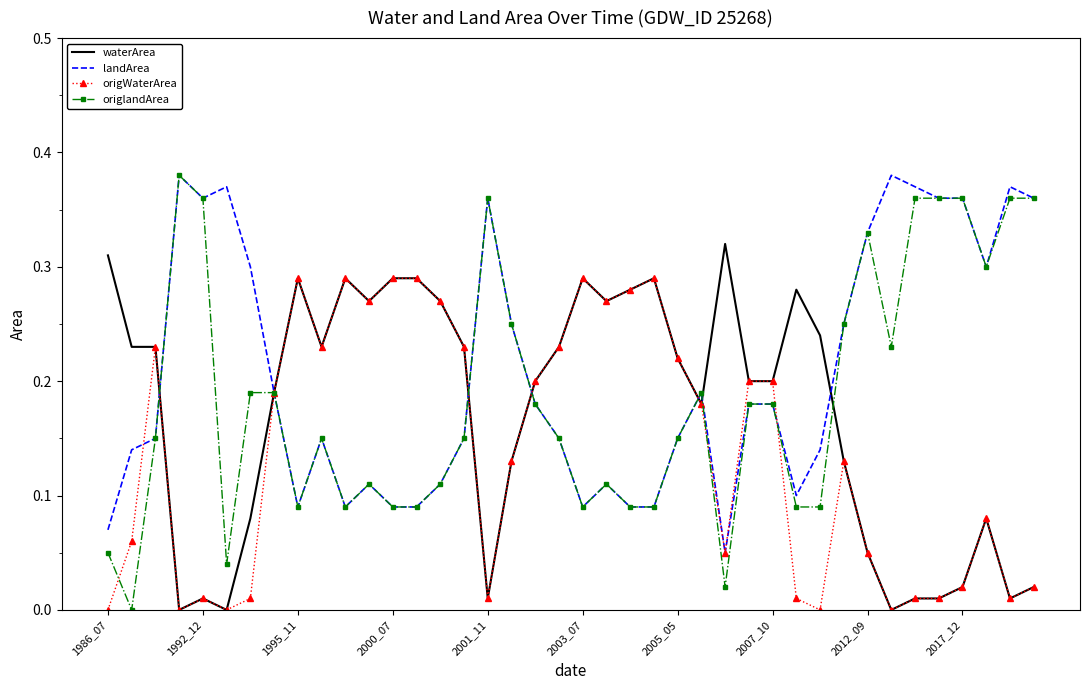

Which series has the widest spread of values?

origlandArea